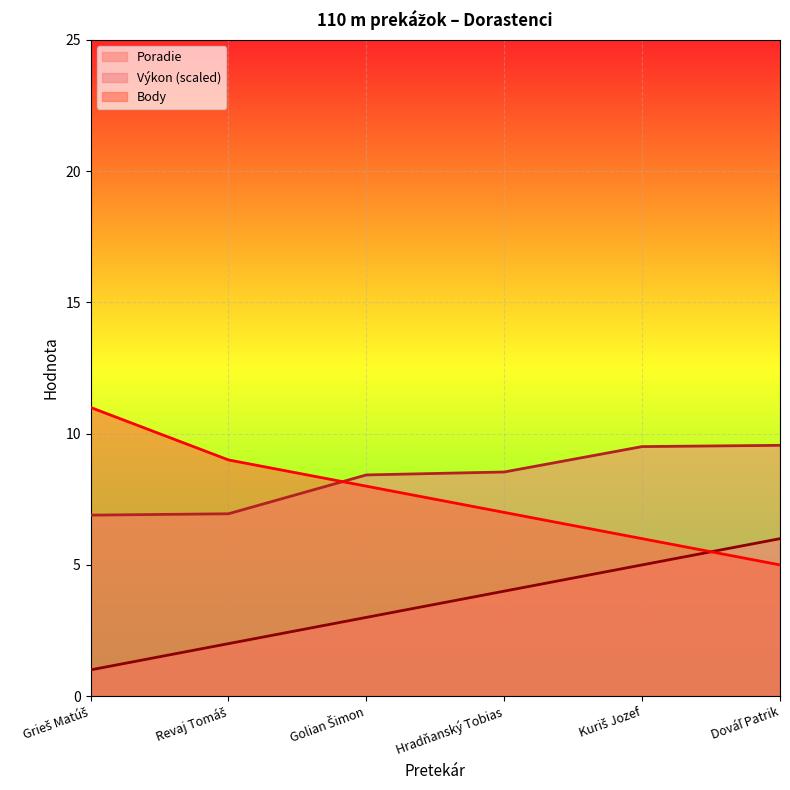

How many lines are shown in the chart?

3